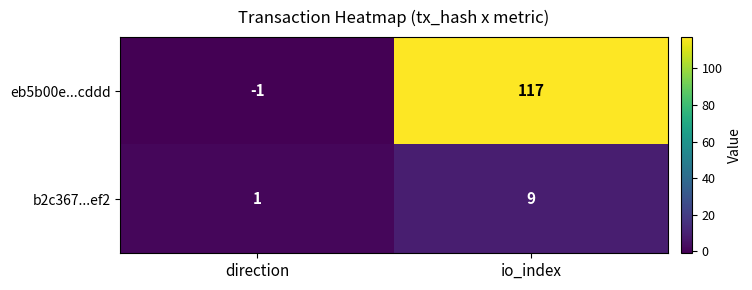

At which category is the sum across all series the highest?

io_index